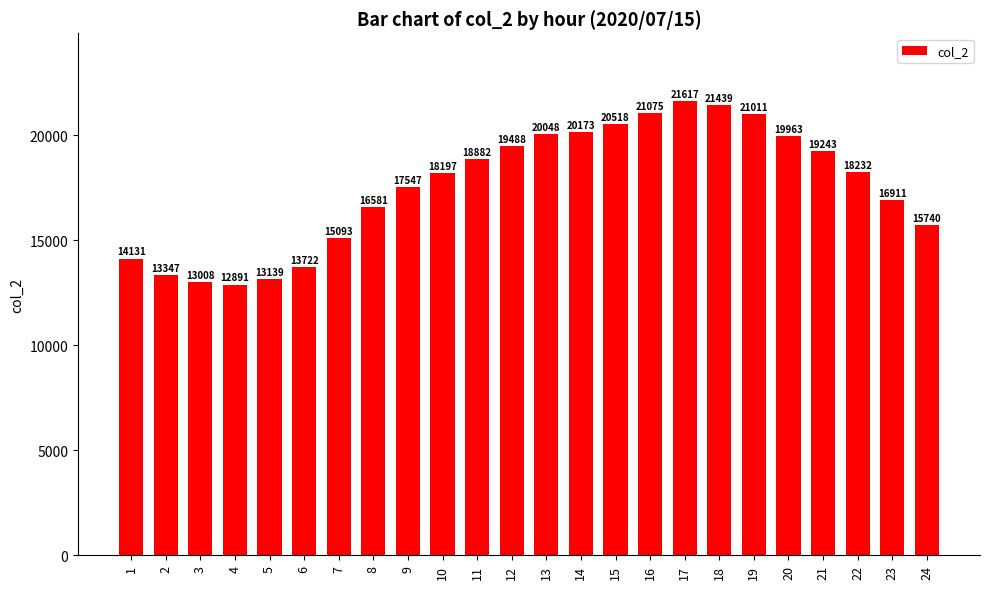

Reading left to right, extract all data points from this chart.

14131	13347	13008	12891	13139	13722	15093	16581	17547	18197	18882	19488	20048	20173	20518	21075	21617	21439	21011	19963	19243	18232	16911	15740